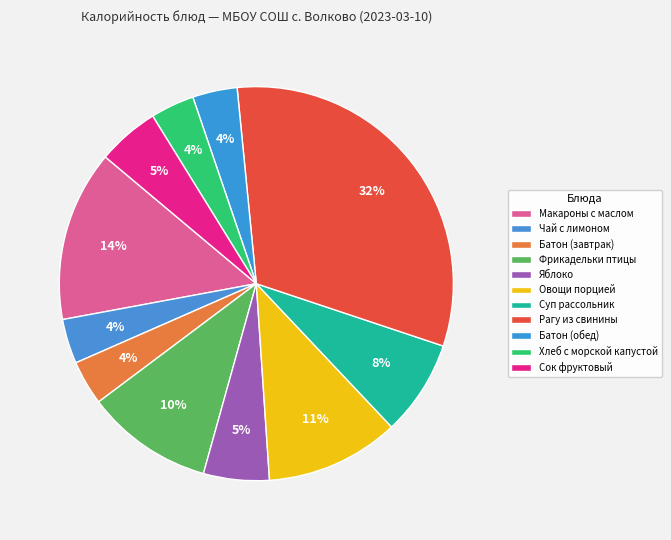

What portion of the pie excludes Рагу из свинины?

68.3%